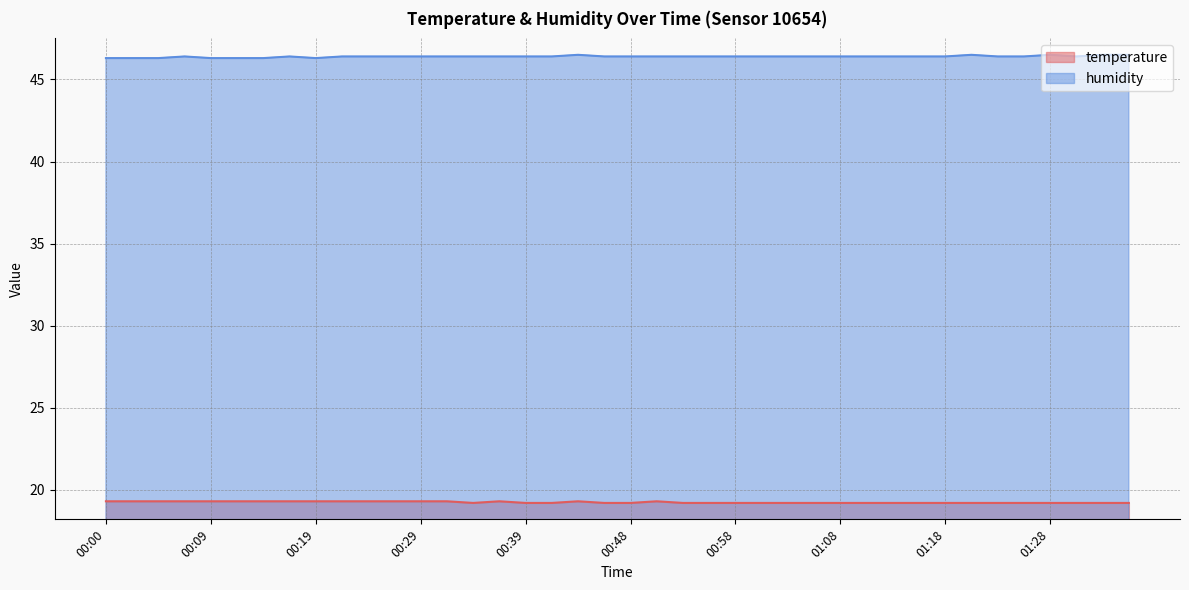

What is the label of the 14th point from the right?

01:03